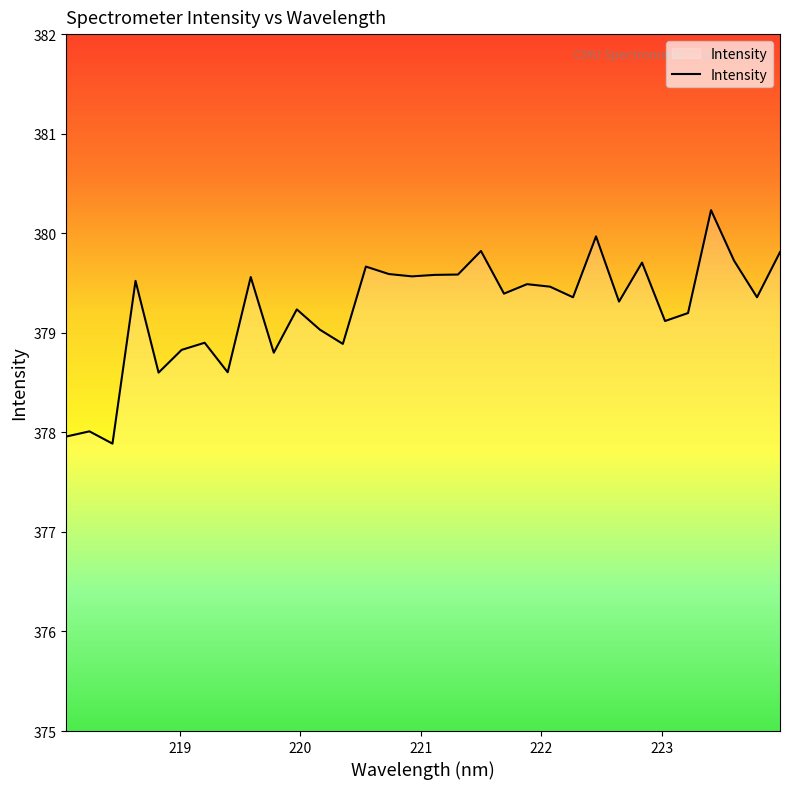

What is the smallest value displayed?

377.9